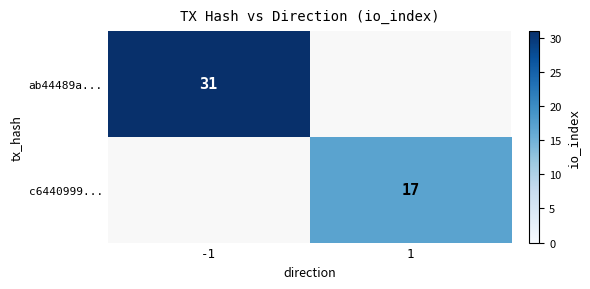

True or false: c6440999... has a value of 17 at 1.

True